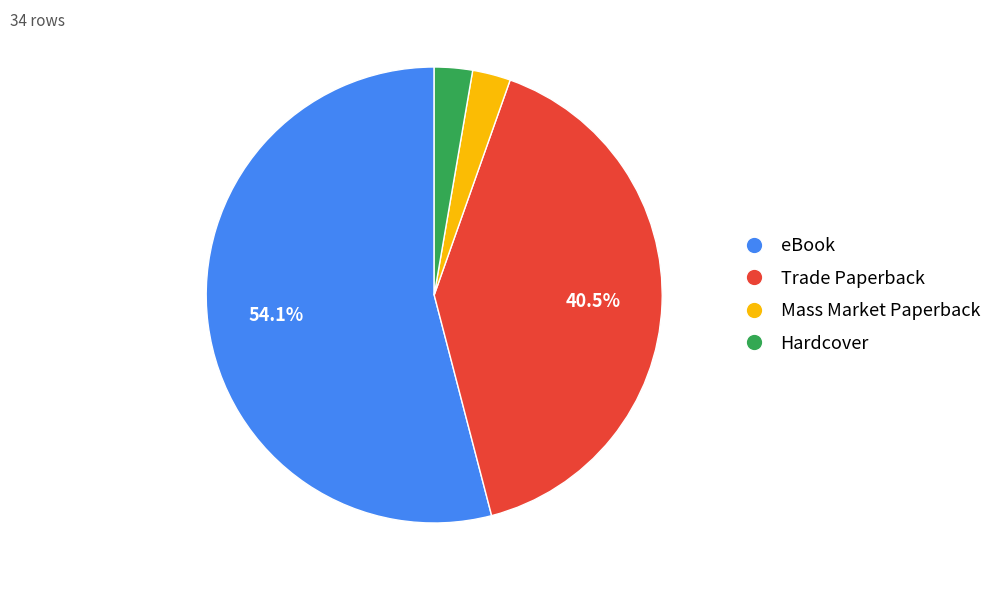

What percentage is the Mass Market Paperback slice, to the nearest percent?

3%